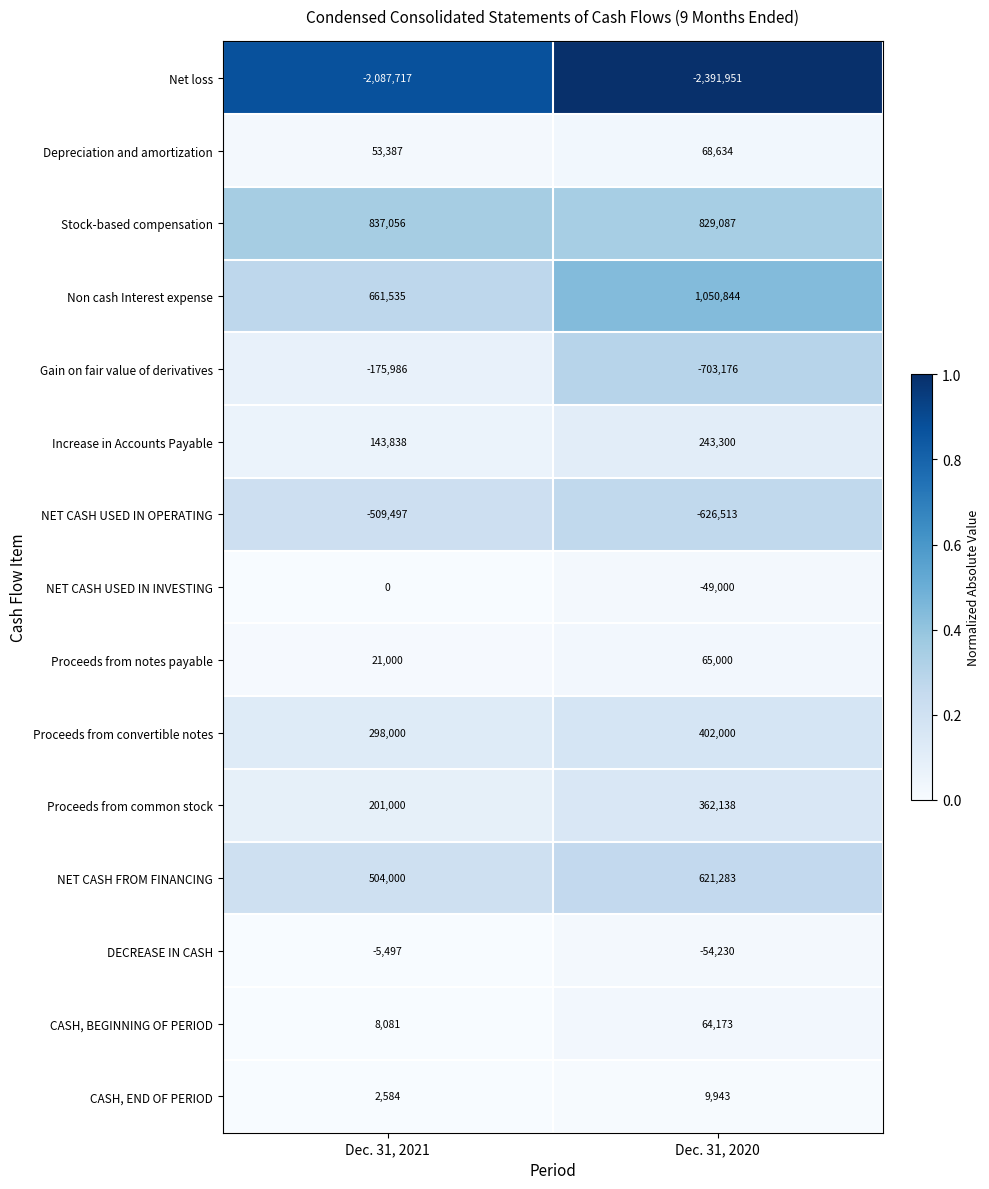

What is the total value across all series at Dec. 31, 2021?

-48216